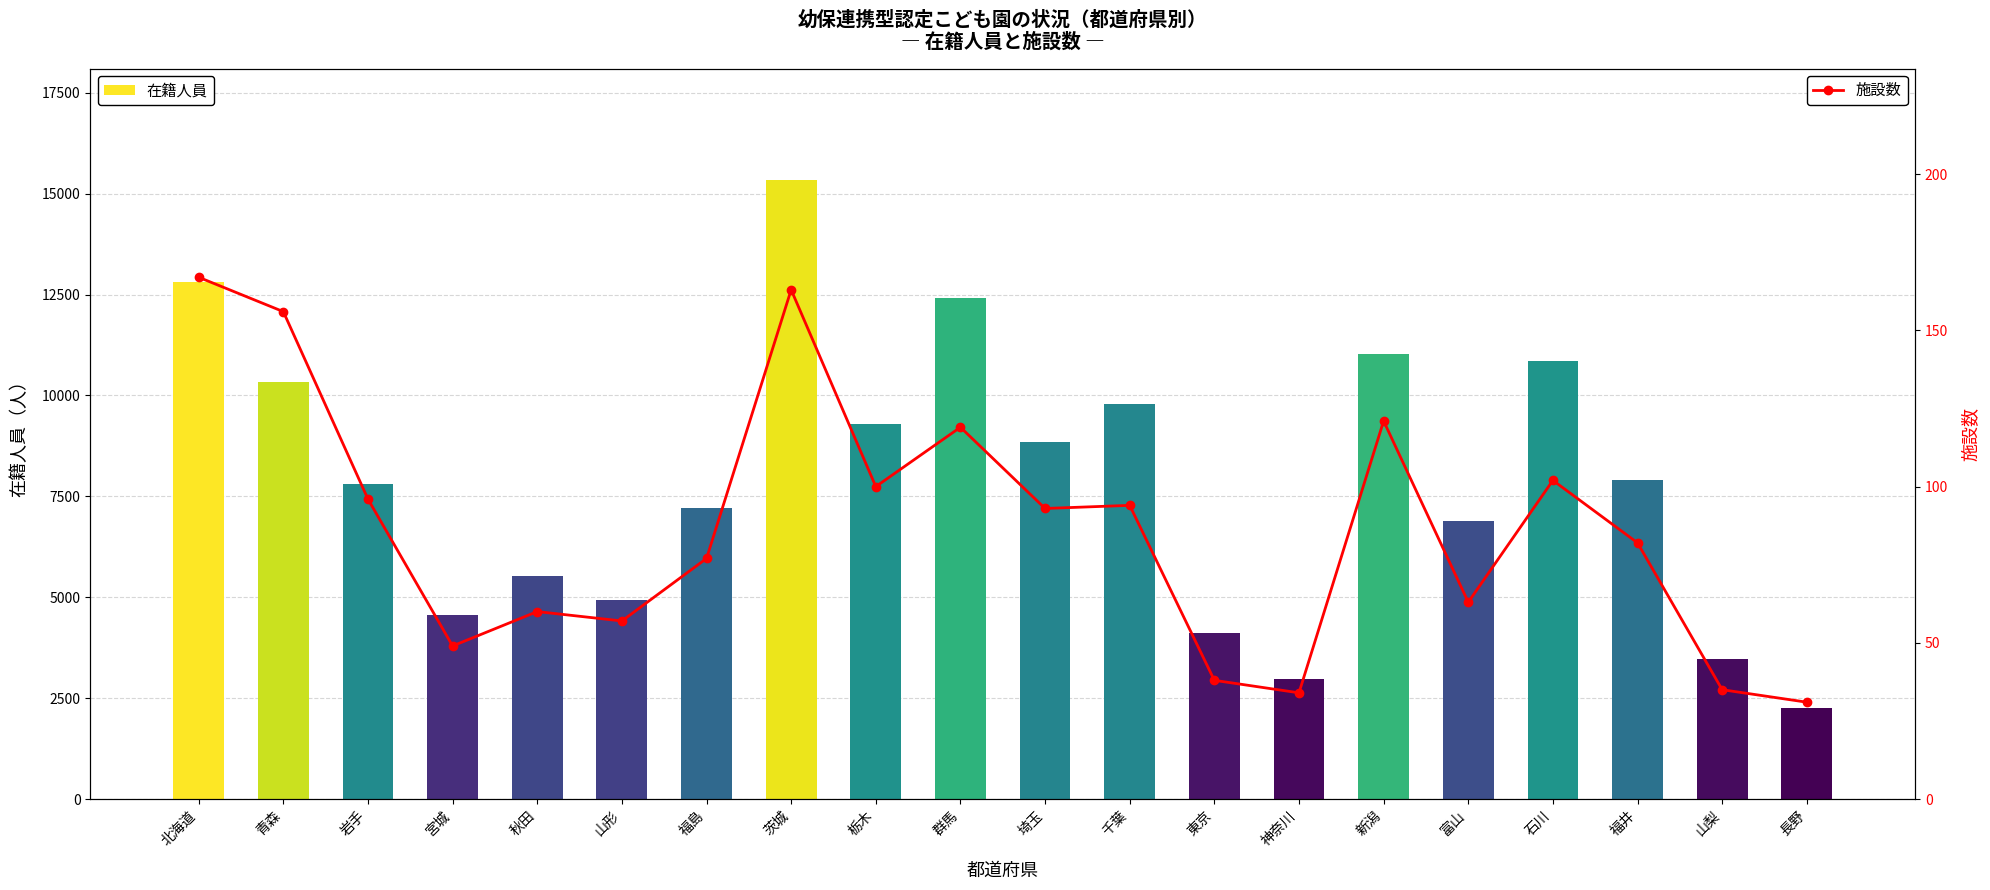

What is the difference between the 在籍人員 values at 長野 and 福島?

4965